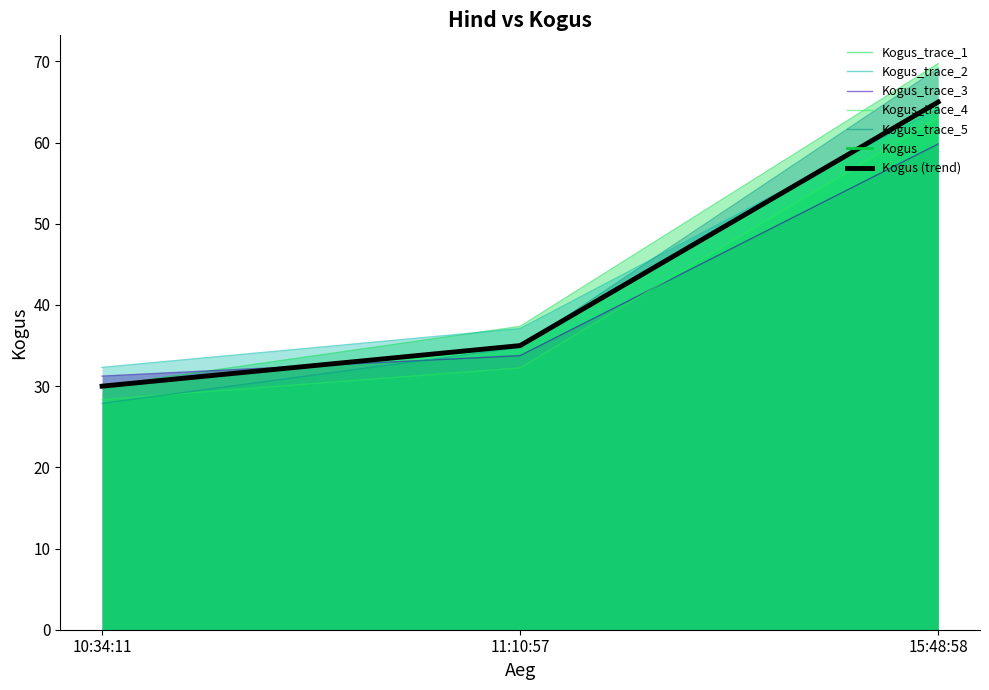

List the labels in order of value, smallest first.

10:34:11, 11:10:57, 15:48:58